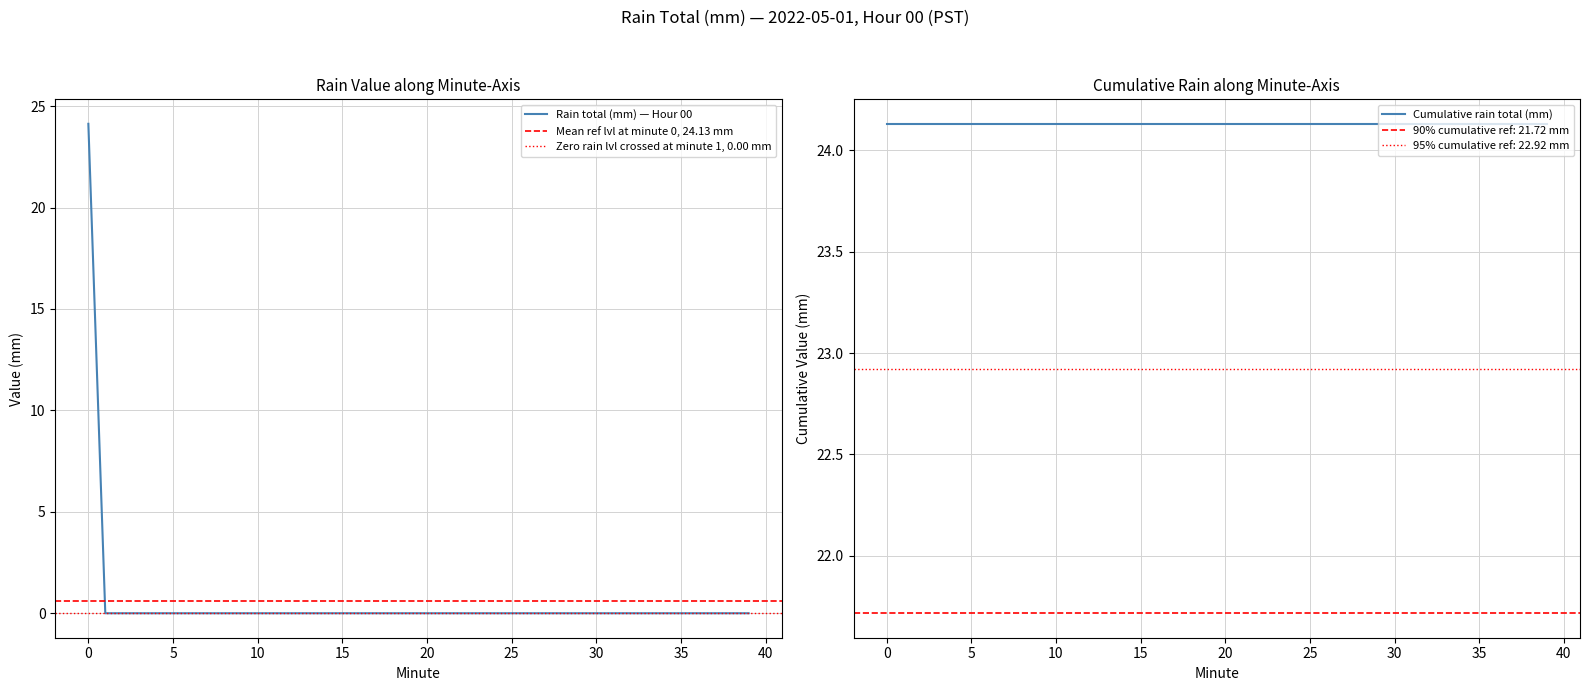

What is the highest value of the Rain total (mm) — Hour 00 series?

24.1